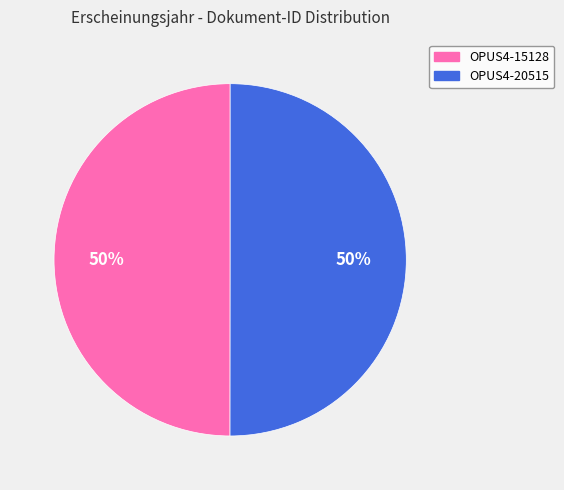

Combined, do OPUS4-15128 and OPUS4-20515 account for over 50%?

Yes